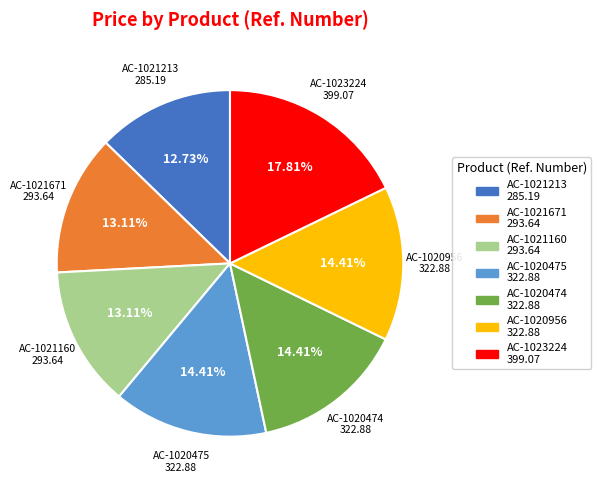

What percentage do AC-1023224 and AC-1021213 together represent?

30.5%